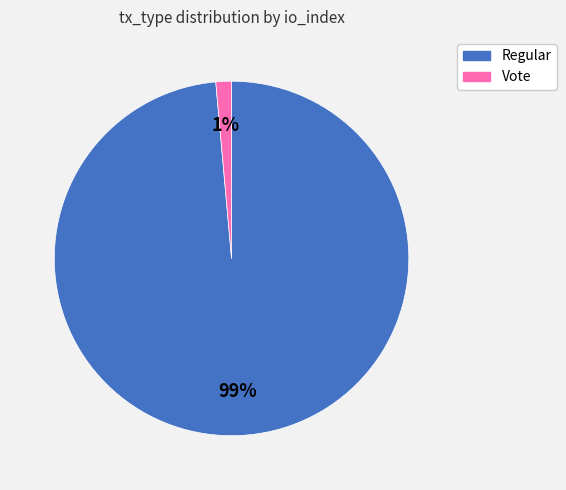

Is it true that Regular is 85% of the pie?

False